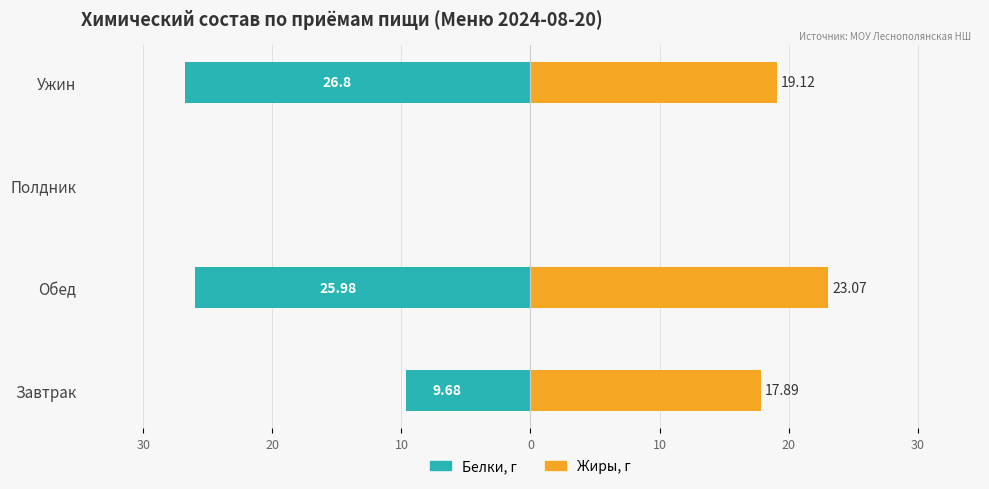

Reading left to right, transcribe all the data shown in this chart.

Белки, г: -9.7	-26.0	0.0	-26.8
Жиры, г: 17.9	23.1	0.0	19.1